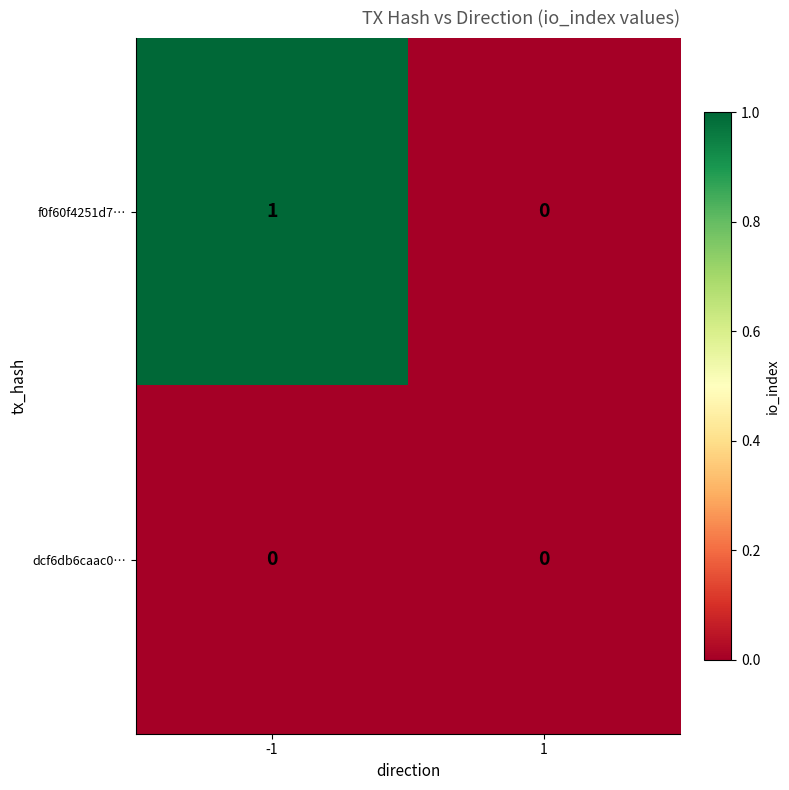

Which series has the widest spread of values?

f0f60f4251d7…